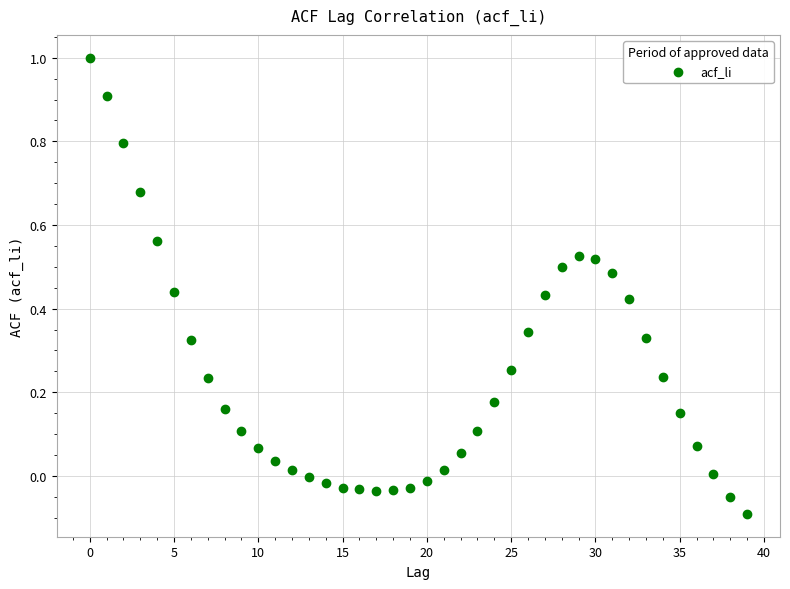

What is the range of Y values (max minus min)?

1.1